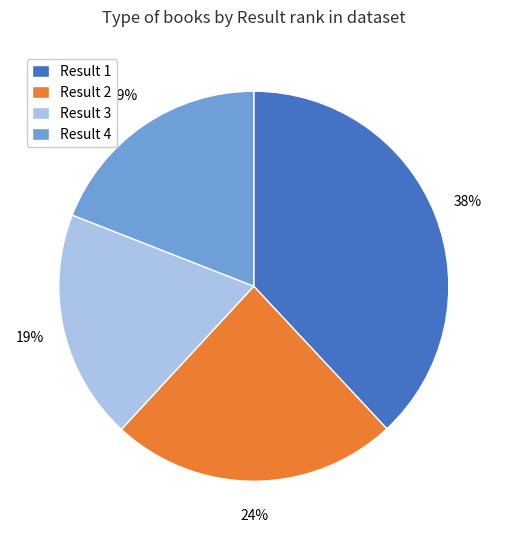

To the nearest percent, what is the average slice percentage?

25%